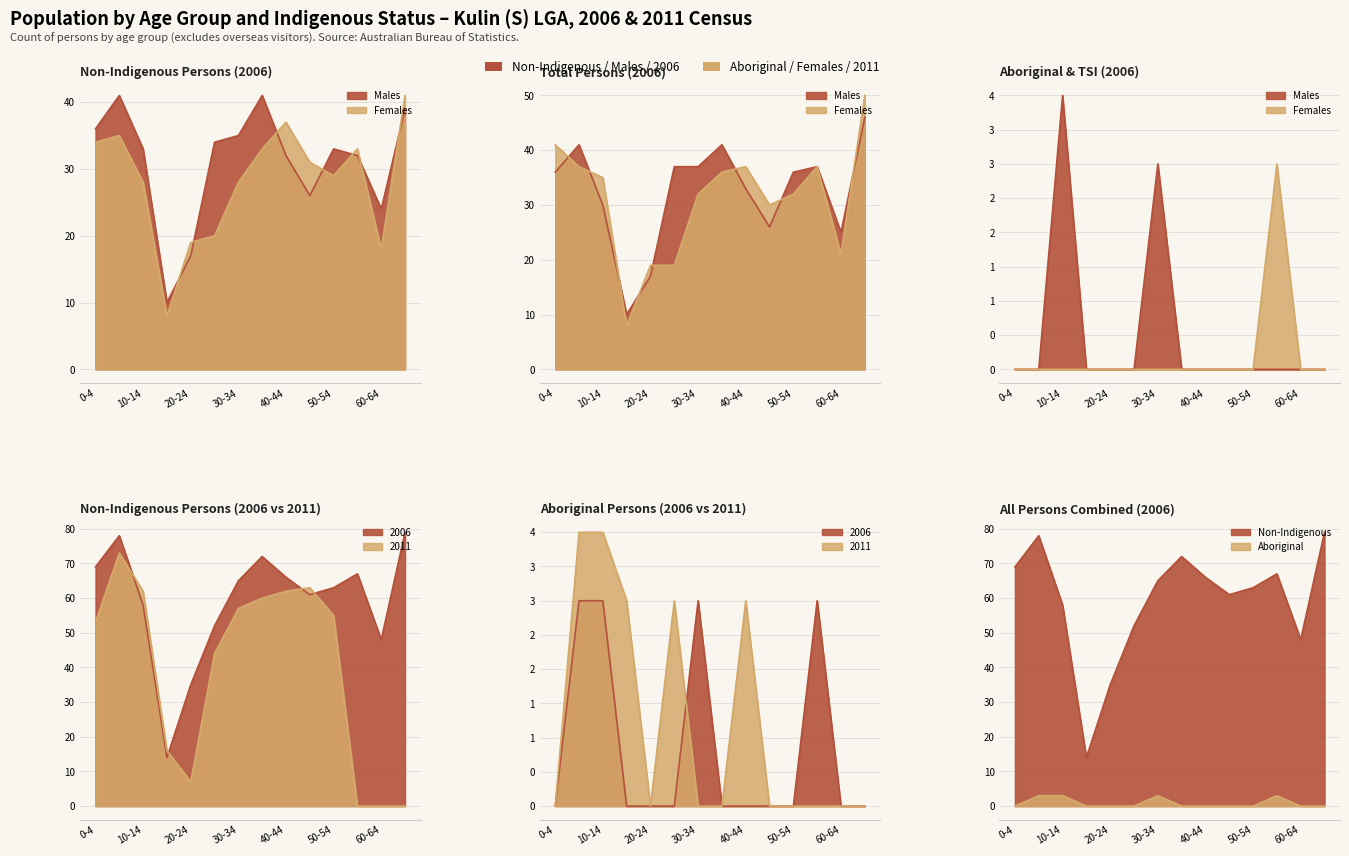

How many Aboriginal Males (2006) values are between 0 and 1?

12